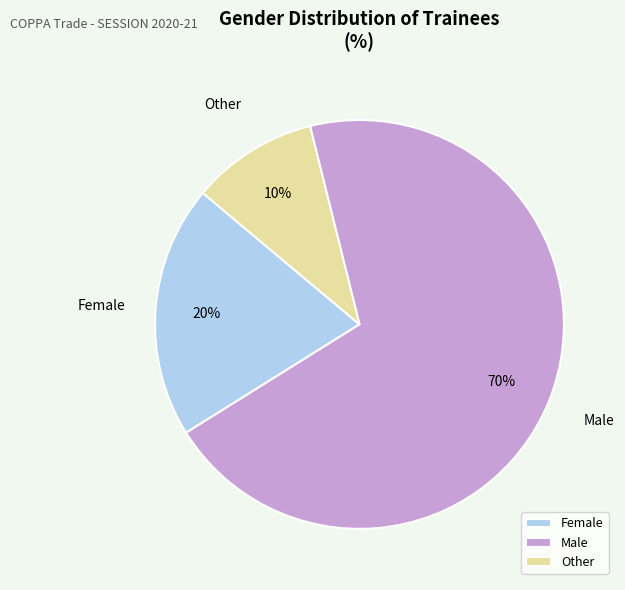

Is the sum of Male and Other greater than half?

Yes